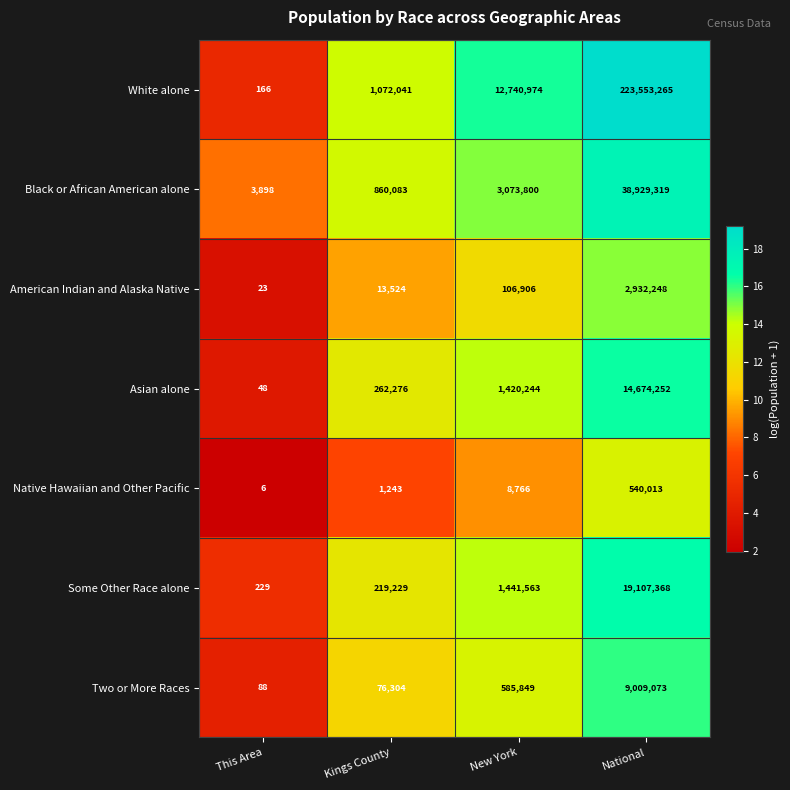

How many data points does each series have?

4